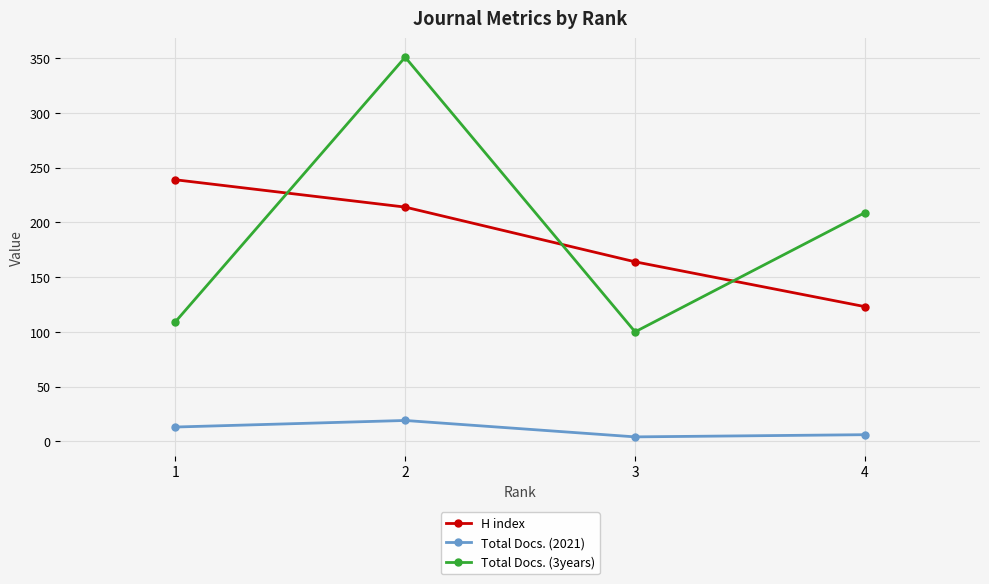

How many lines are shown in the chart?

3